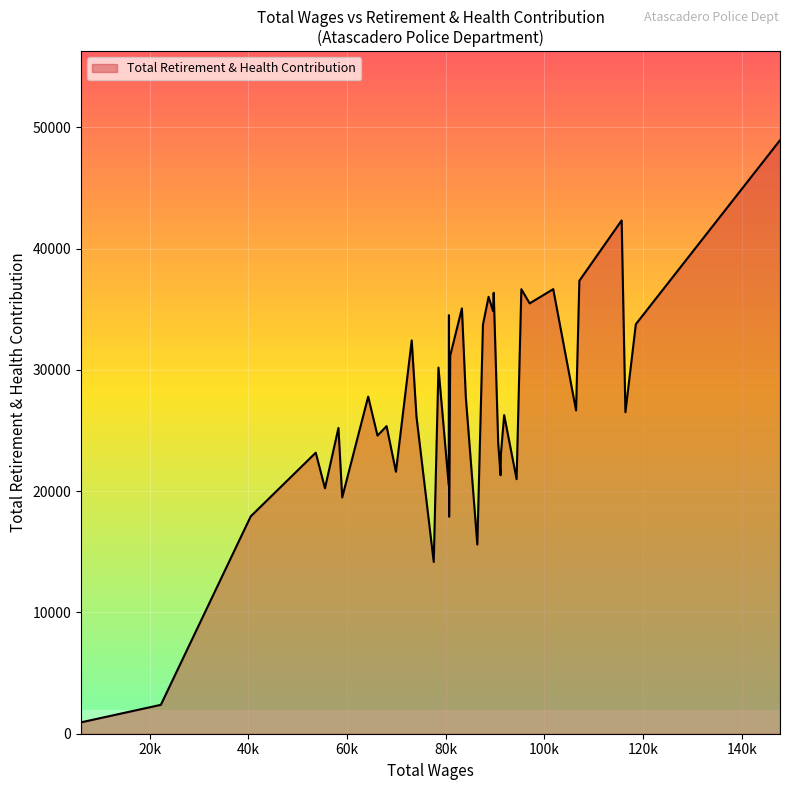

What is the greatest value displayed?

48934